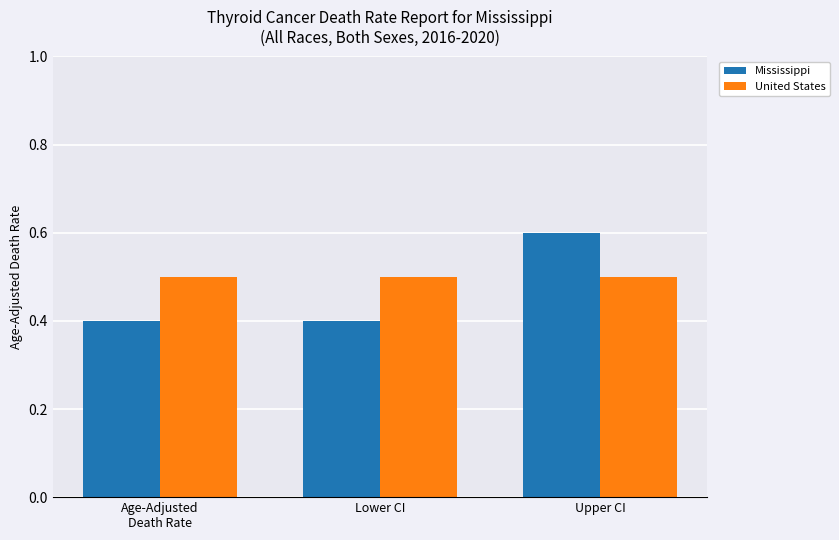

How many groups of bars are there?

3